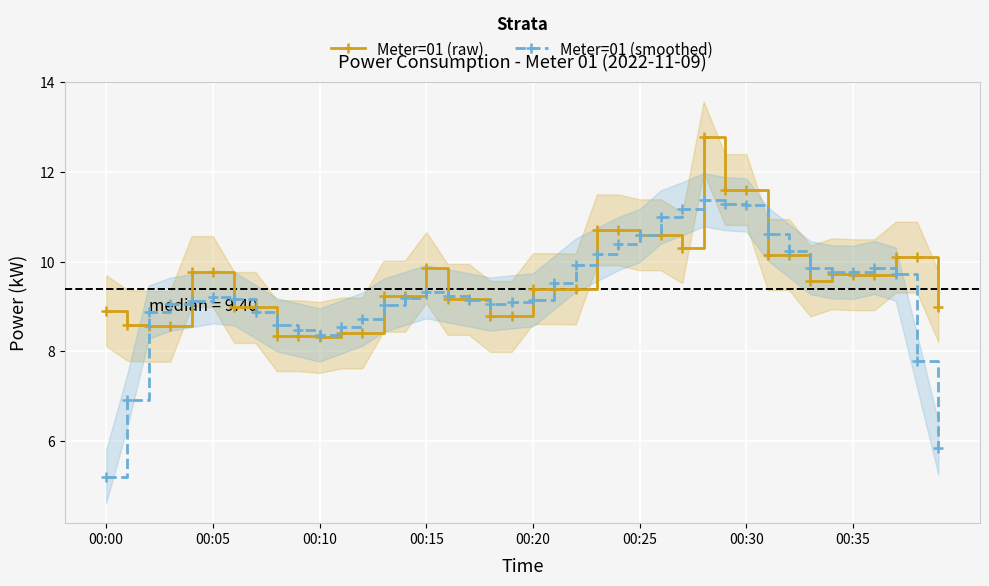

What value does the Meter=01 (smoothed) series have at 29?

11.3